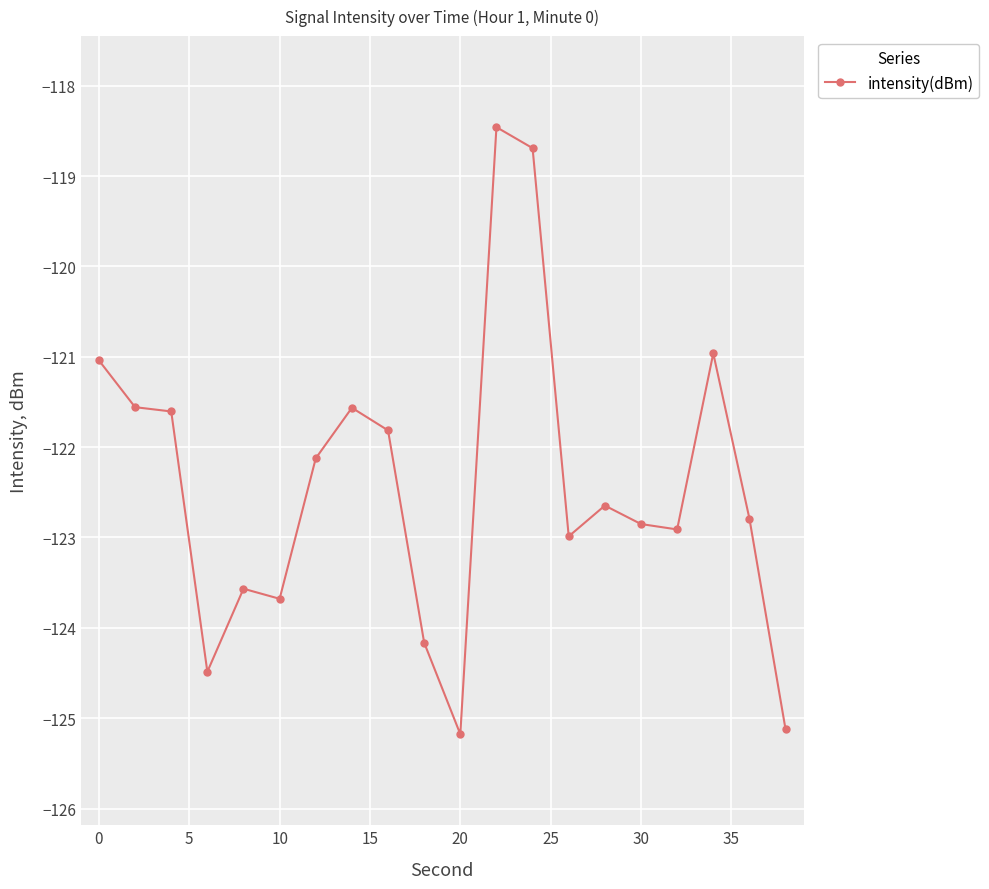

Reading right to left, list all the values displayed in this chart.

-125.1	-122.8	-121.0	-122.9	-122.9	-122.6	-123.0	-118.7	-118.5	-125.2	-124.2	-121.8	-121.6	-122.1	-123.7	-123.6	-124.5	-121.6	-121.6	-121.0